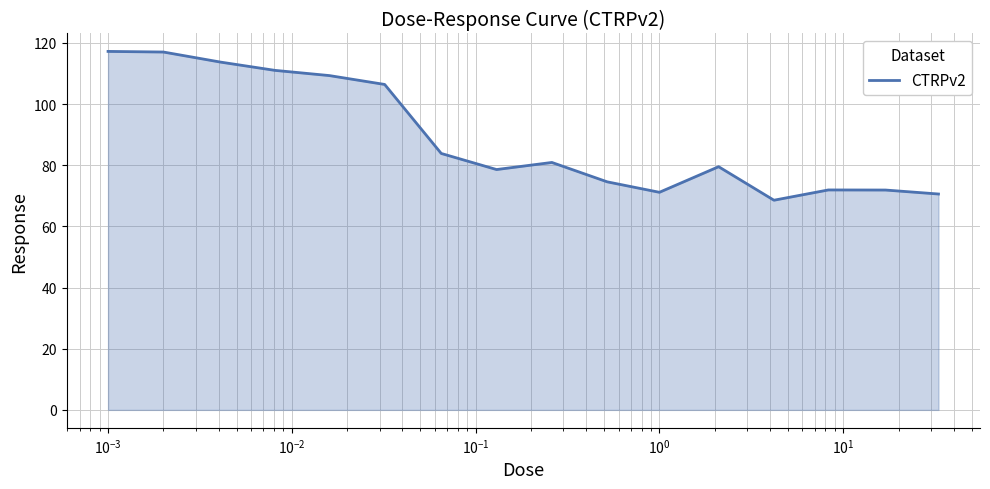

What is the average value?

89.1